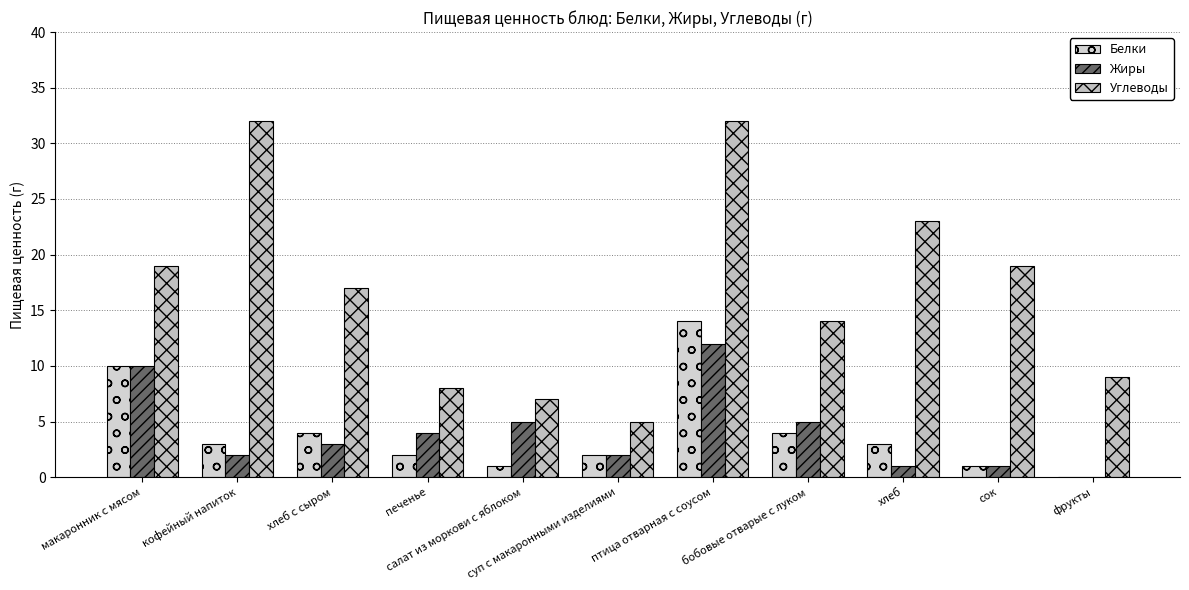

How many values in Жиры are above zero?

10